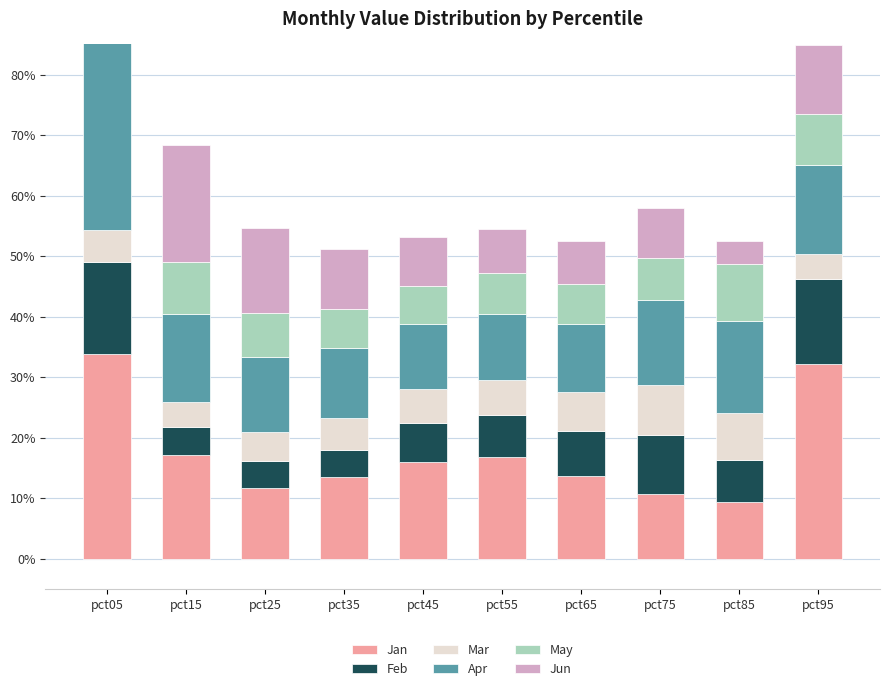

Rank the series by their maximum value, from lowest to highest.

Mar, Feb, Jun, May, Apr, Jan